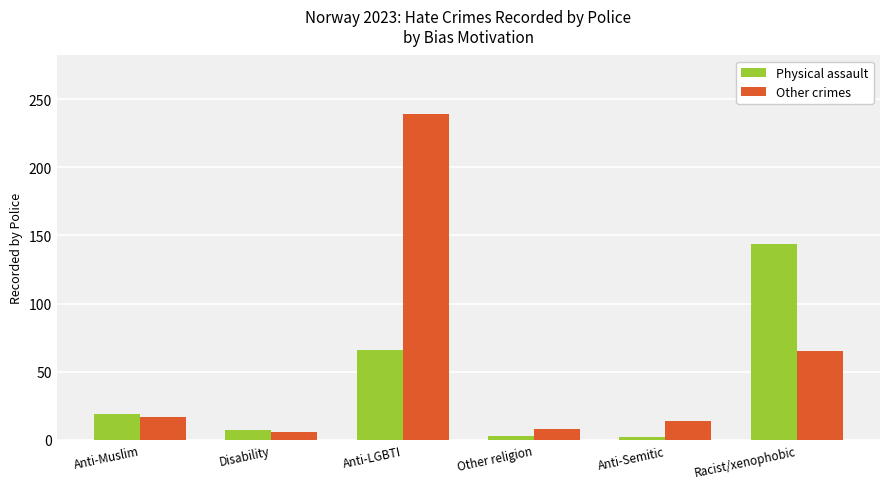

What is the value of the Physical assault bar at the 4th from the left?

3